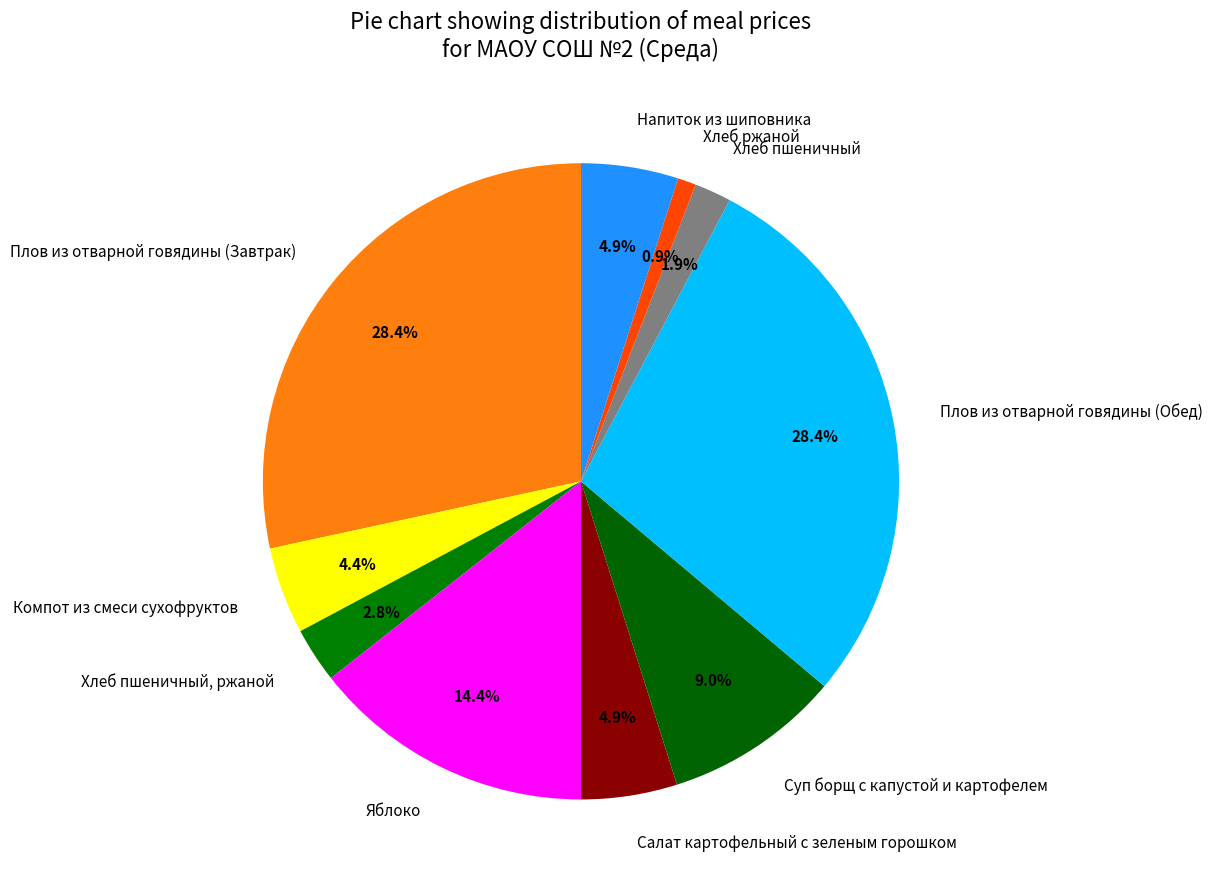

Count the number of slices in the pie.

10